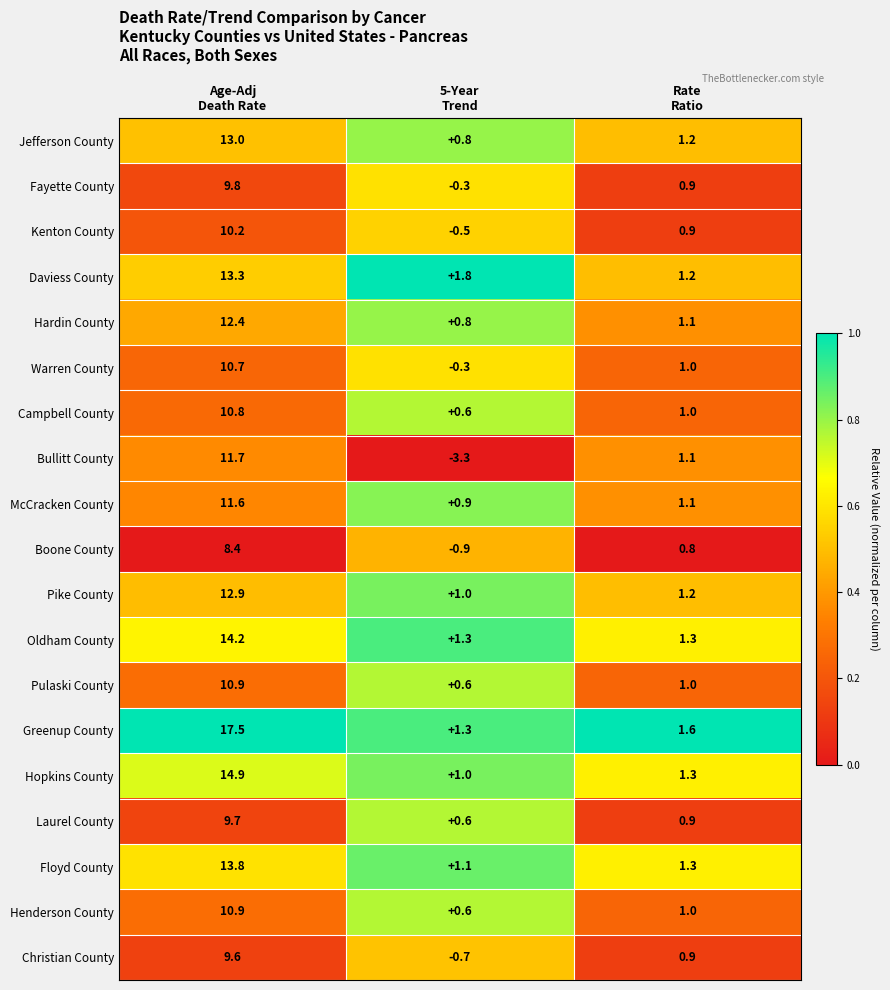

What is the difference between the highest and lowest values at Rate
Ratio?

0.8